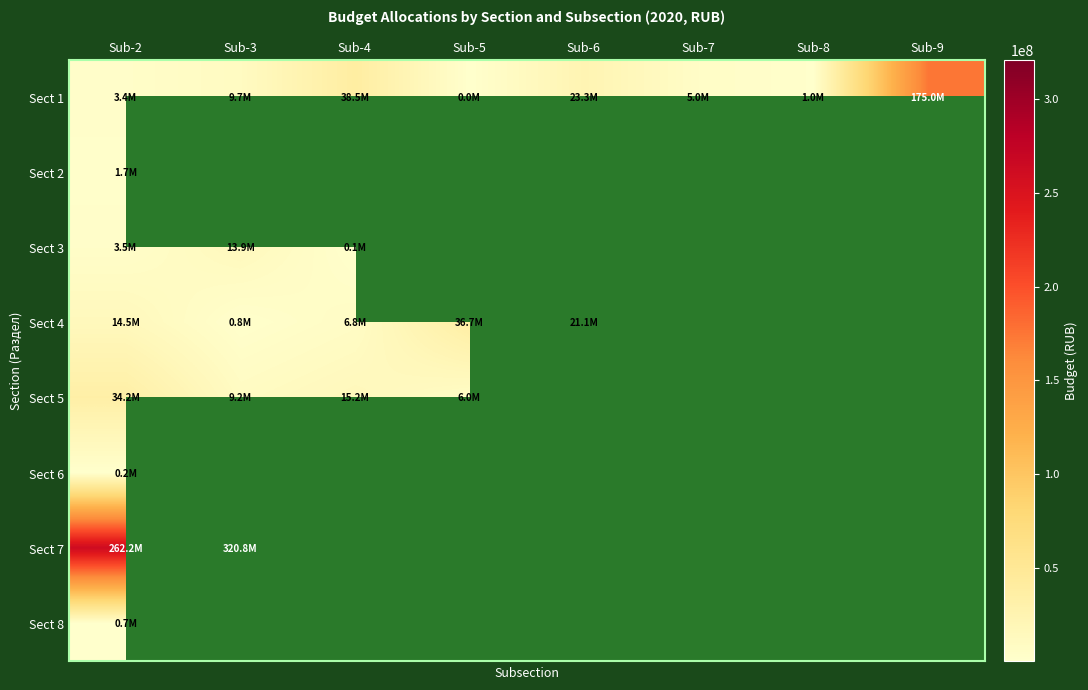

Which series changed the most between Sub-5 and Sub-9?

Sect 1